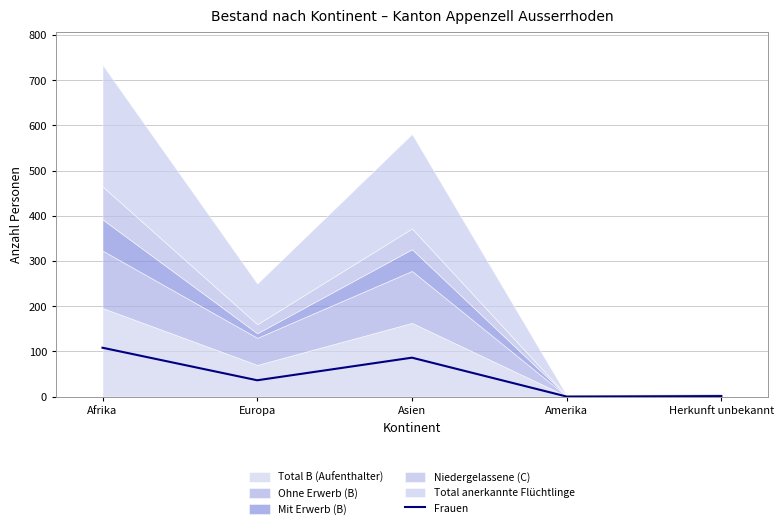

True or false: there are more than 0 points higher than both neighbors.

True